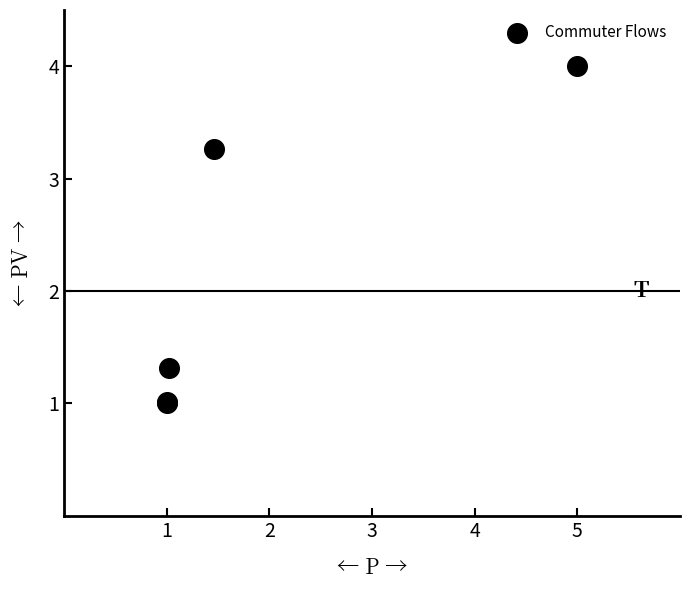

What Y value in the scatter plot is closest to 2?

1.3